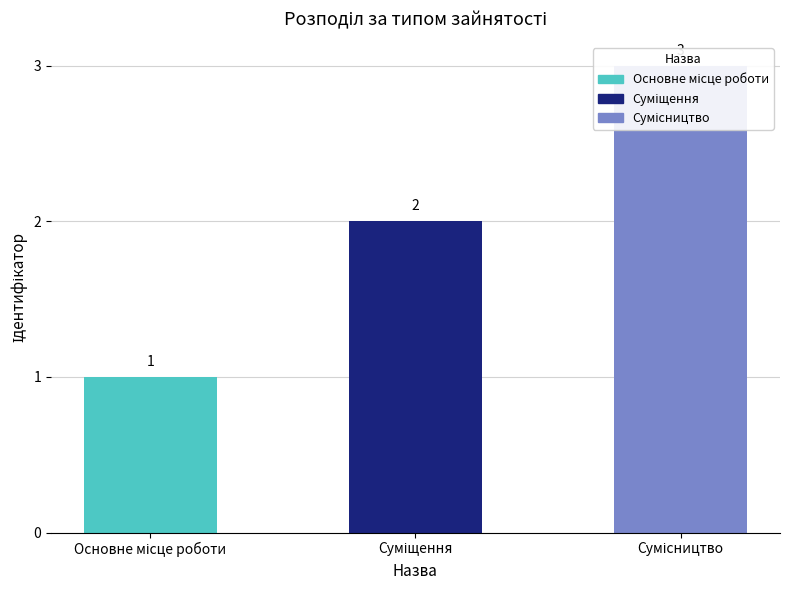

What is the difference between the second highest and minimum values?

1